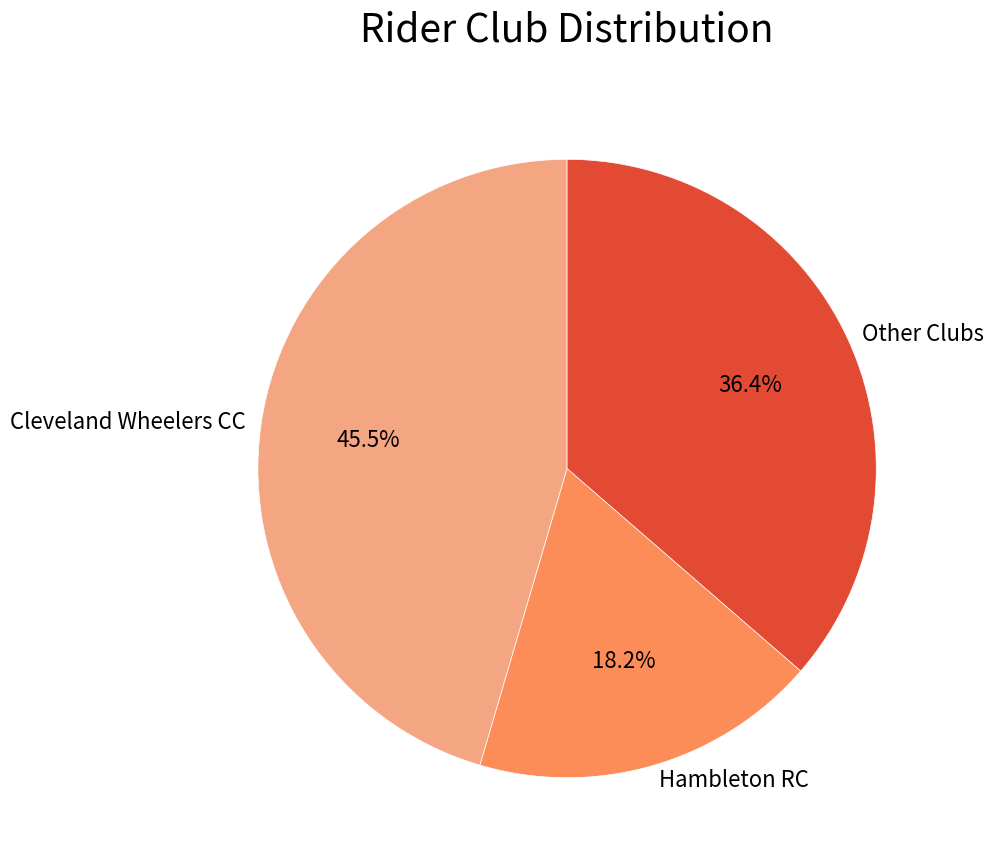

Is there a majority slice in this chart?

No